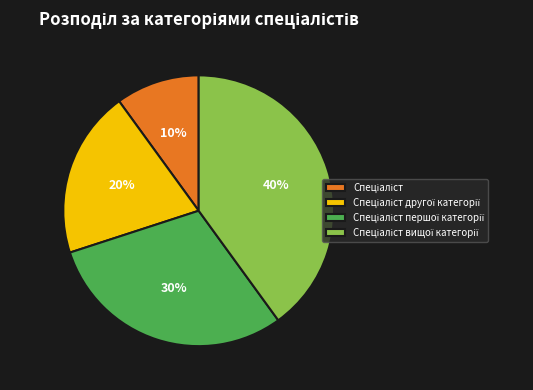

Is there a majority slice in this chart?

No